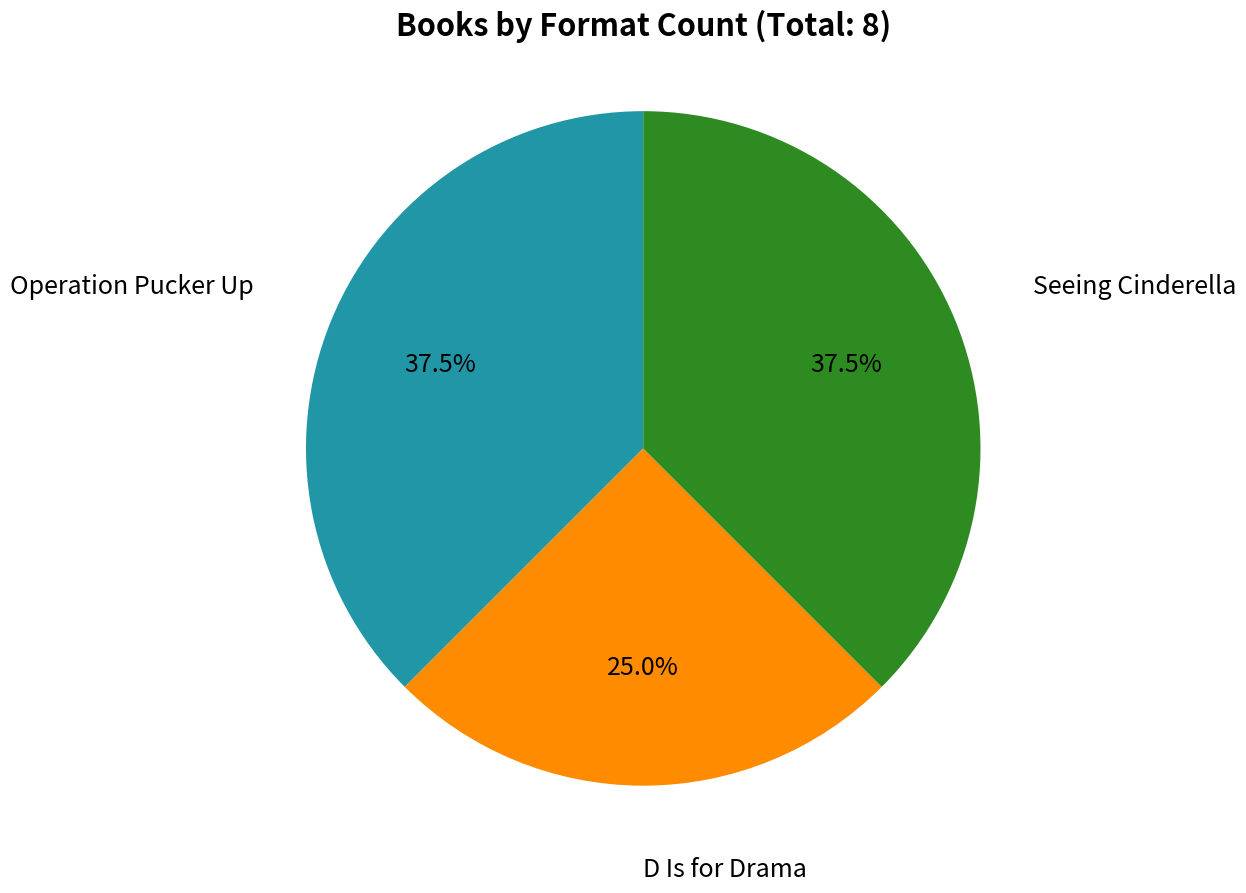

Is there any slice that represents more than half of the pie?

No